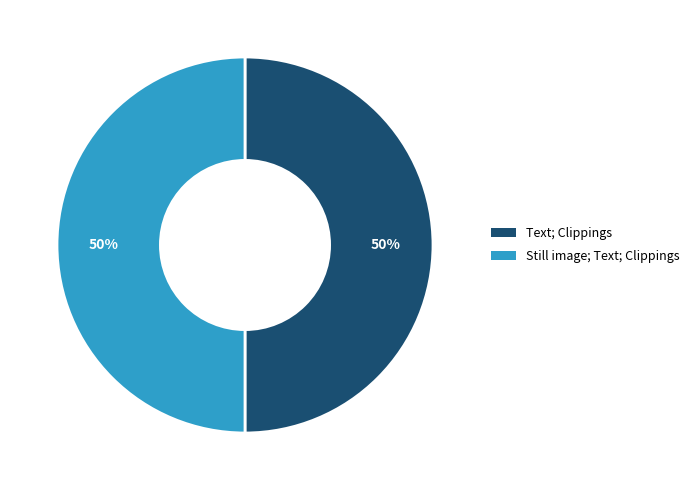

How many segments does this pie chart have?

2